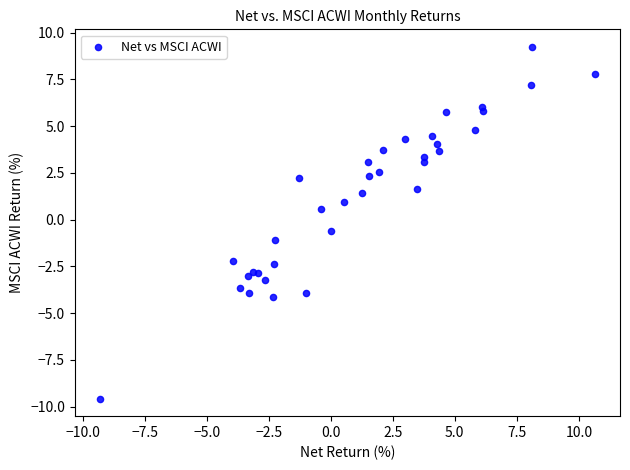

What is the range of X values (max minus min)?

20.0